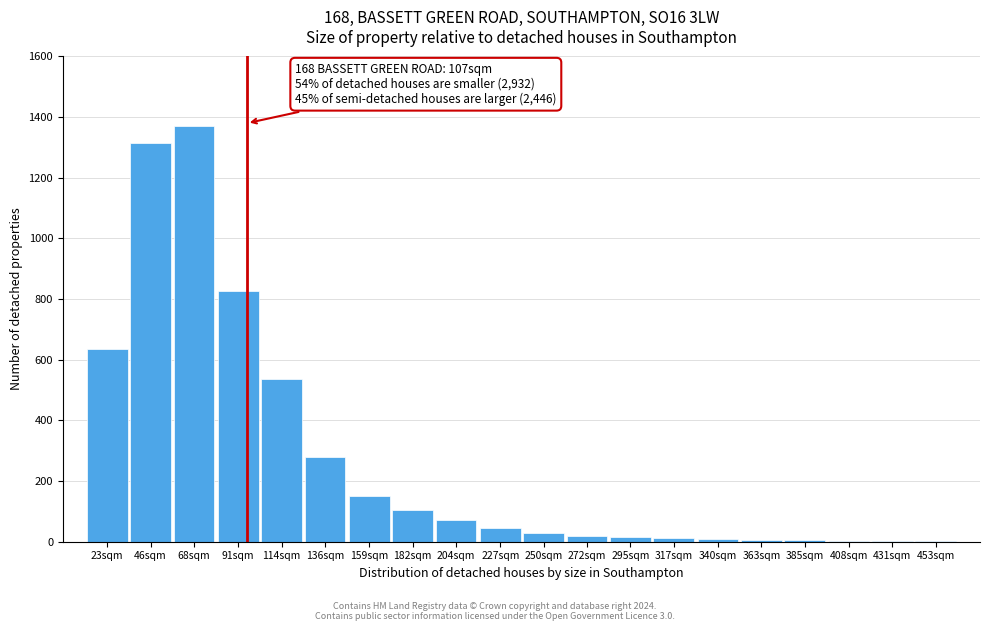

Where is the data nearest to the value 686?

23sqm